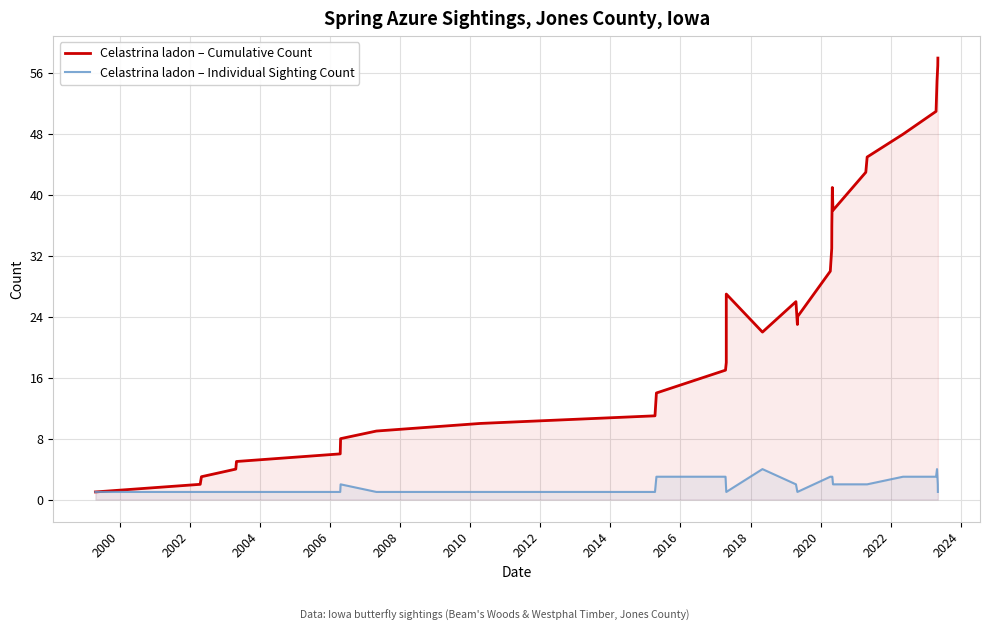

How many values in the Celastrina ladon – Individual Sighting Count series exceed 2?

10